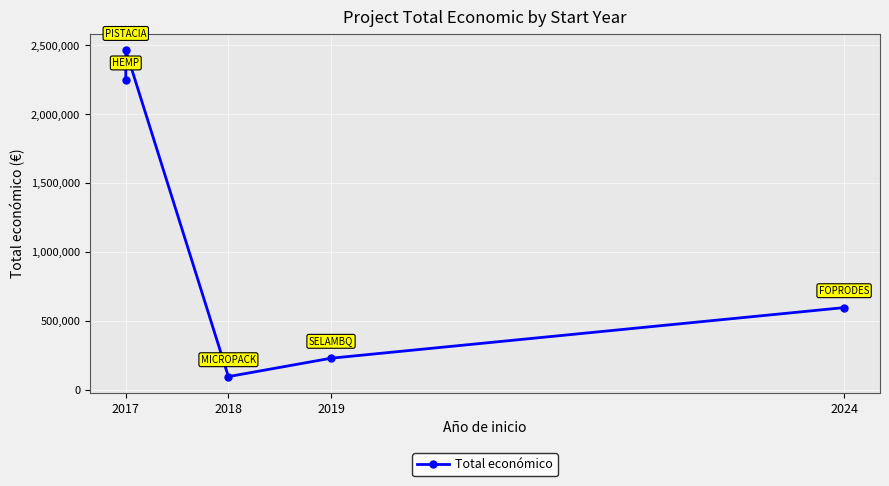

Reading left to right, list all the values displayed in this chart.

2250674	2464572	98861	232189	599211